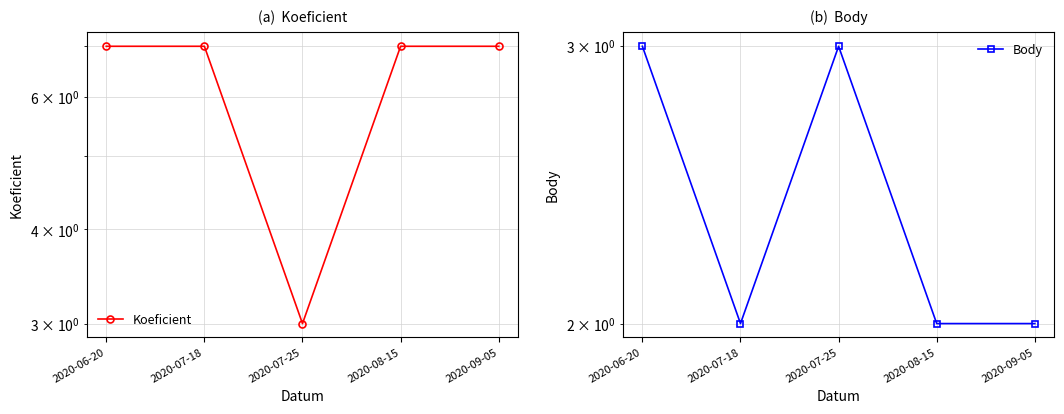

Reading left to right, list all the values displayed in this chart.

Koeficient: 2020-06-20=7	2020-07-18=7	2020-07-25=3	2020-08-15=7	2020-09-05=7
Body: 2020-06-20=3	2020-07-18=2	2020-07-25=3	2020-08-15=2	2020-09-05=2